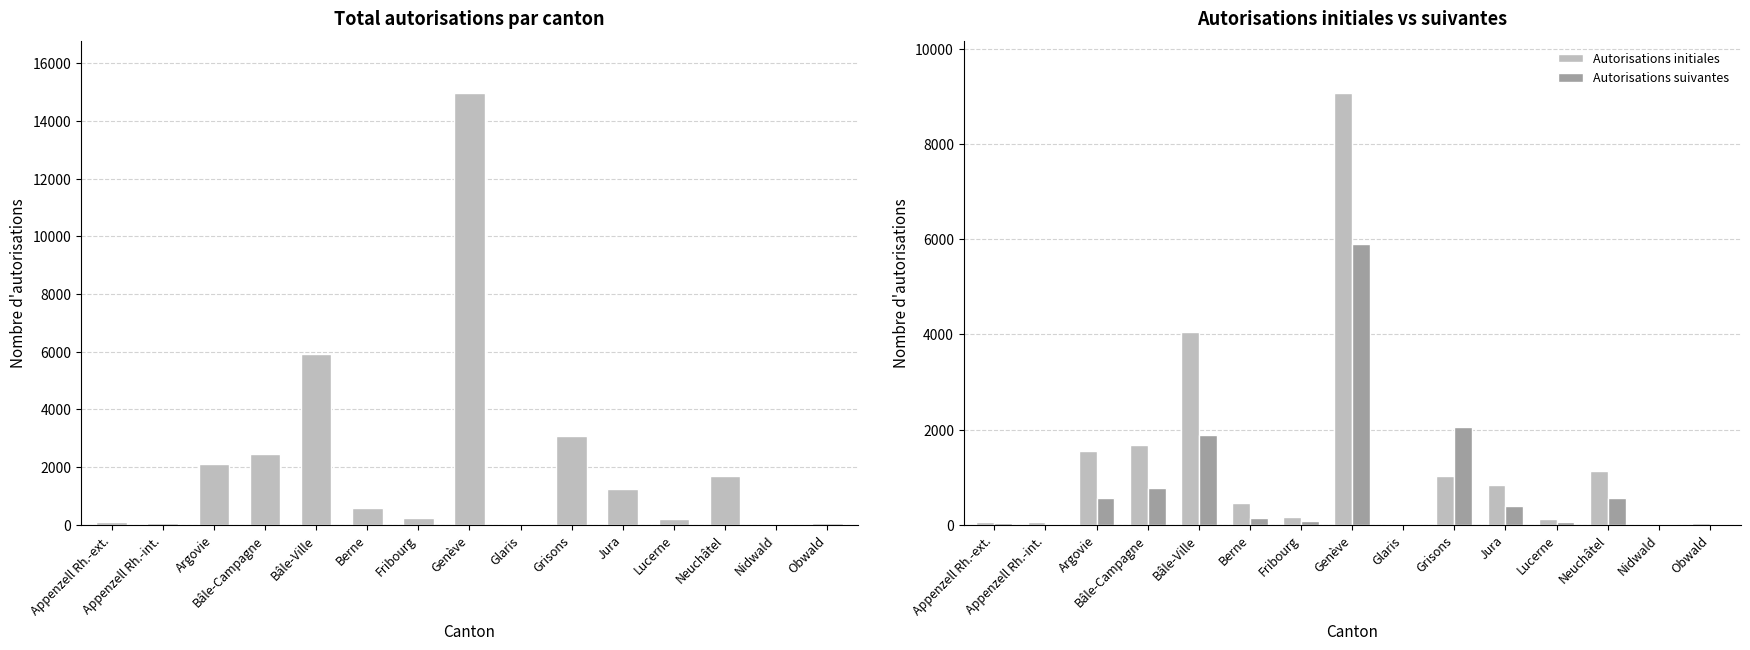

True or false: Autorisations suivantes has a value of 391 at Jura.

True